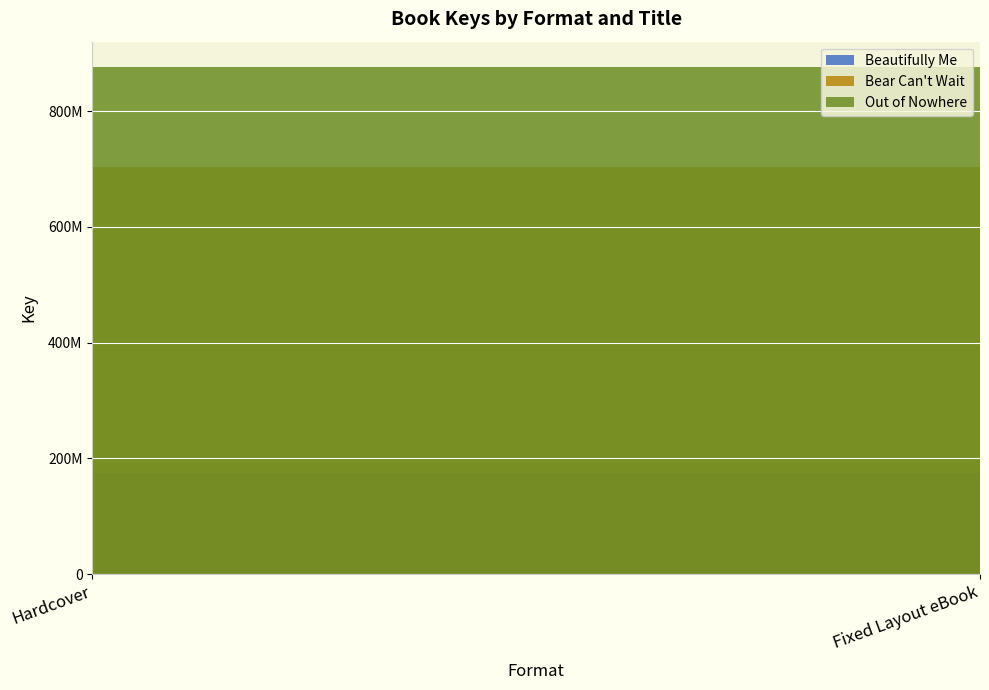

Reading left to right, what are all the values shown in this chart?

Beautifully Me: 175394390	175394390
Bear Can't Wait: 527514935	527514935
Out of Nowhere: 173116037	173116037